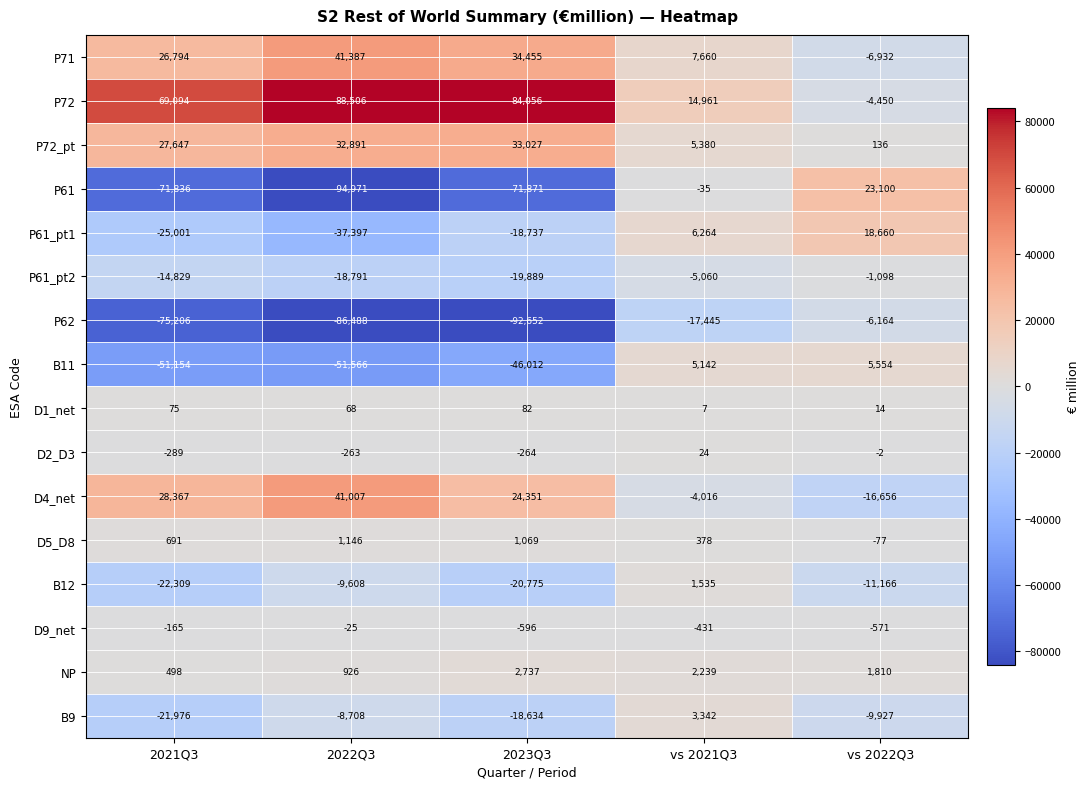

Where is D5_D8 nearest to the value 534?

vs 2021Q3